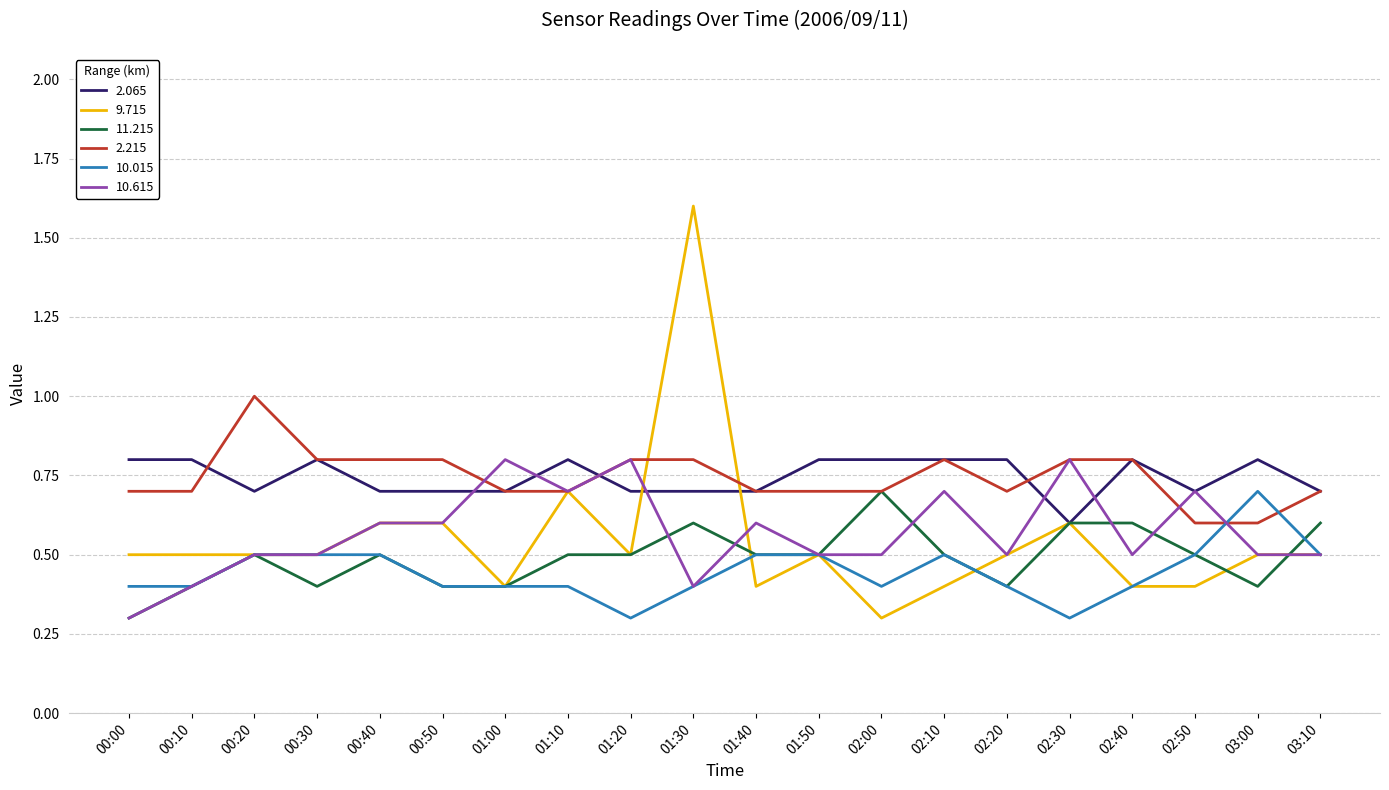

Which series has the largest range (max minus min)?

9.715